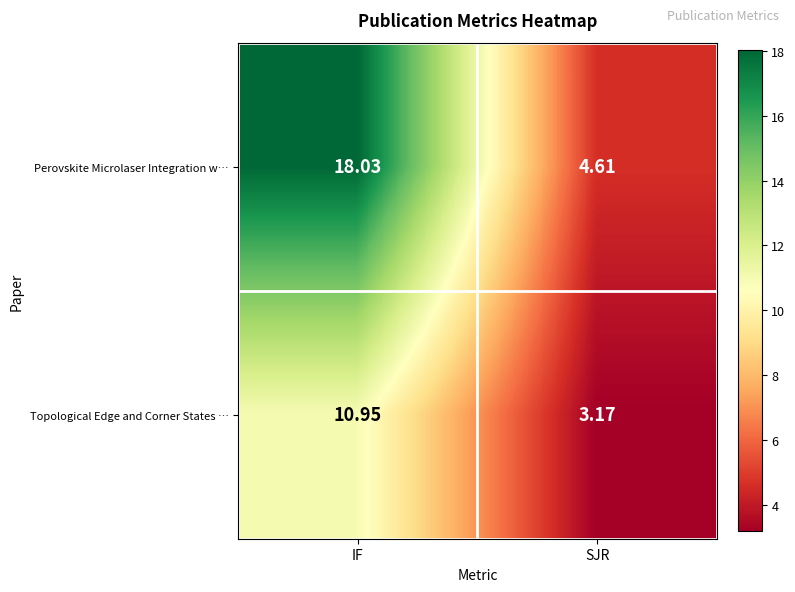

How many values in the Perovskite Microlaser Integration w… series exceed 18?

1